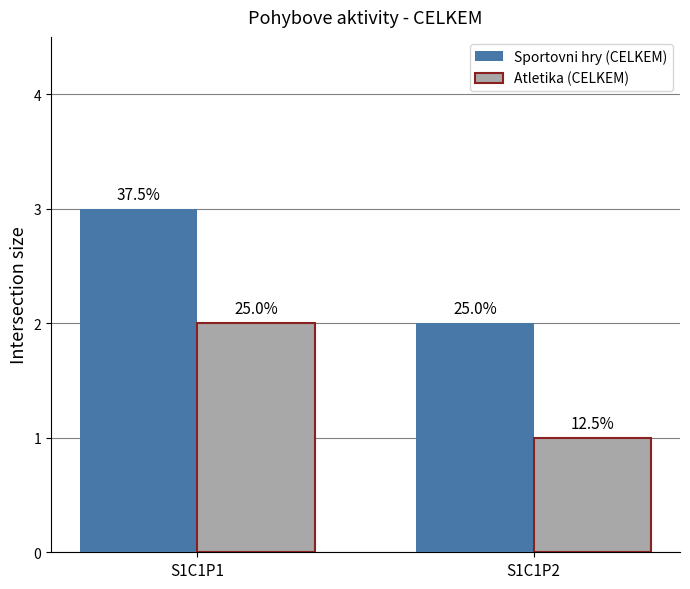

What are all the series names shown in the legend?

Sportovni hry (CELKEM), Atletika (CELKEM)